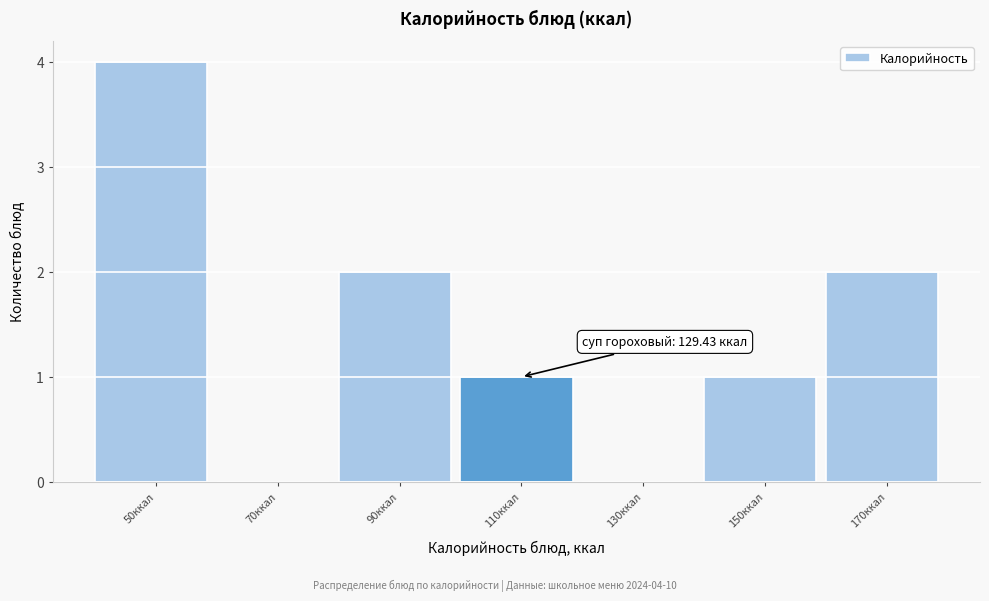

Reading right to left, transcribe all the data shown in this chart.

170ккал=2	150ккал=1	130ккал=0	110ккал=1	90ккал=2	70ккал=0	50ккал=4